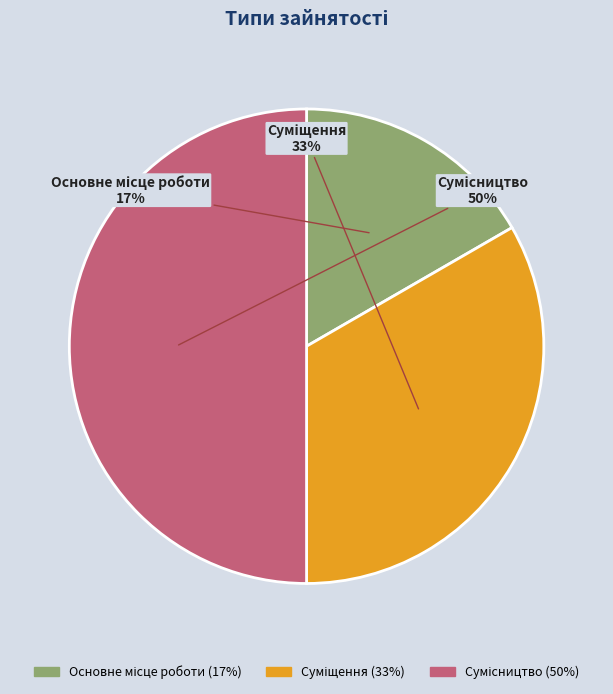

To the nearest percent, what is the difference between the largest and smallest slice percentages?

33%